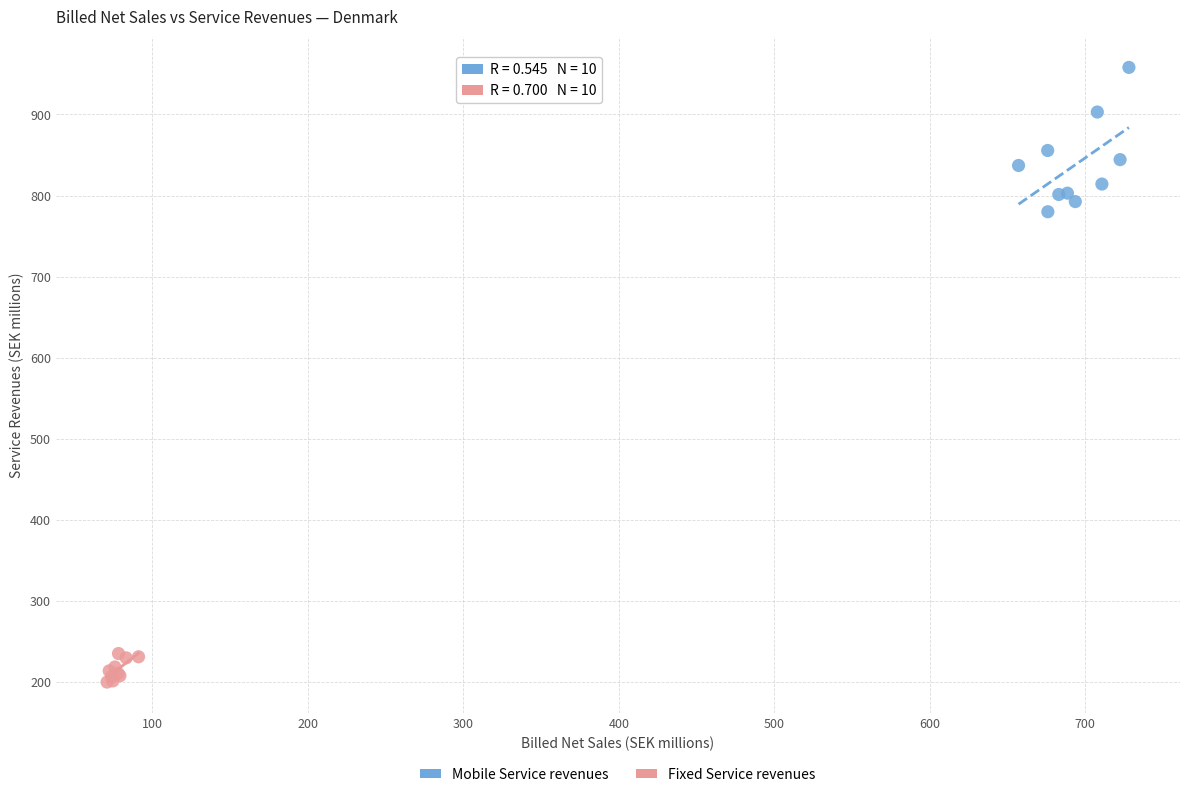

Which series has the largest Y range (max minus min)?

Mobile Service revenues